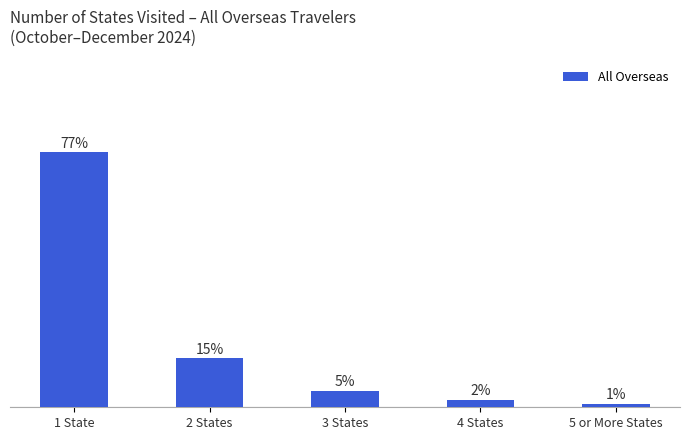

Does the chart contain any negative values?

No